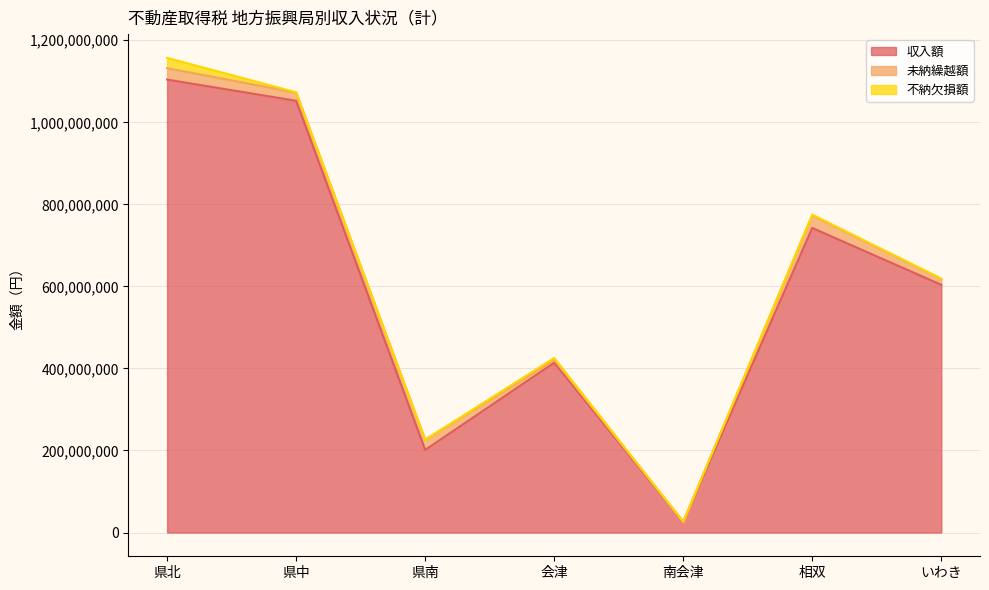

At 会津, list the series in order from smallest to largest.

不納欠損額, 未納繰越額, 収入額